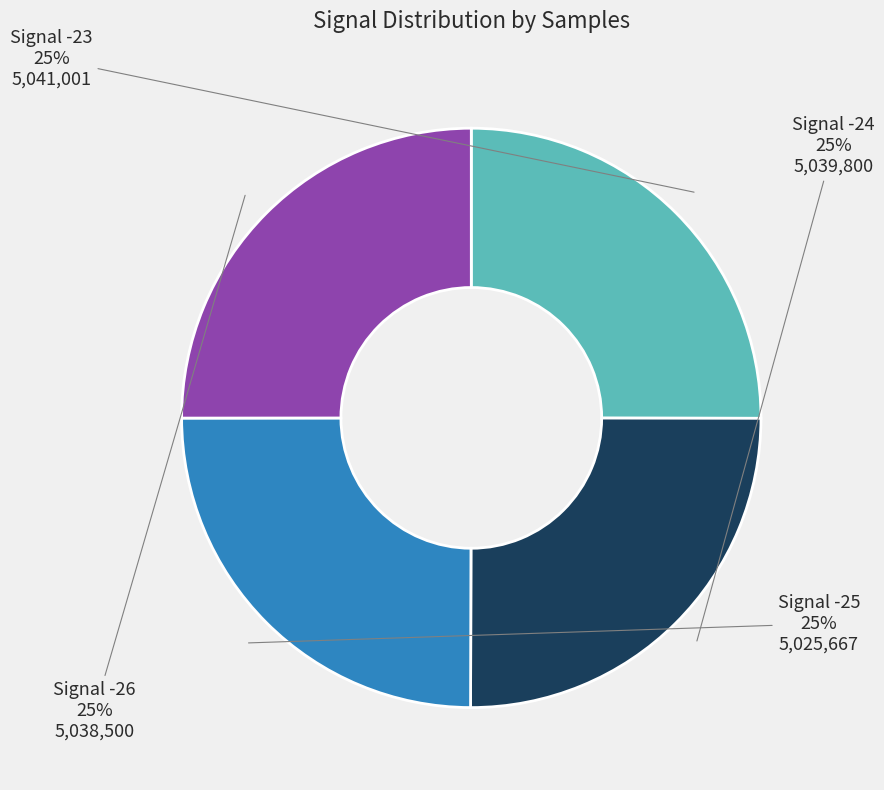

What percentage is the Signal -23 slice, to the nearest percent?

25%